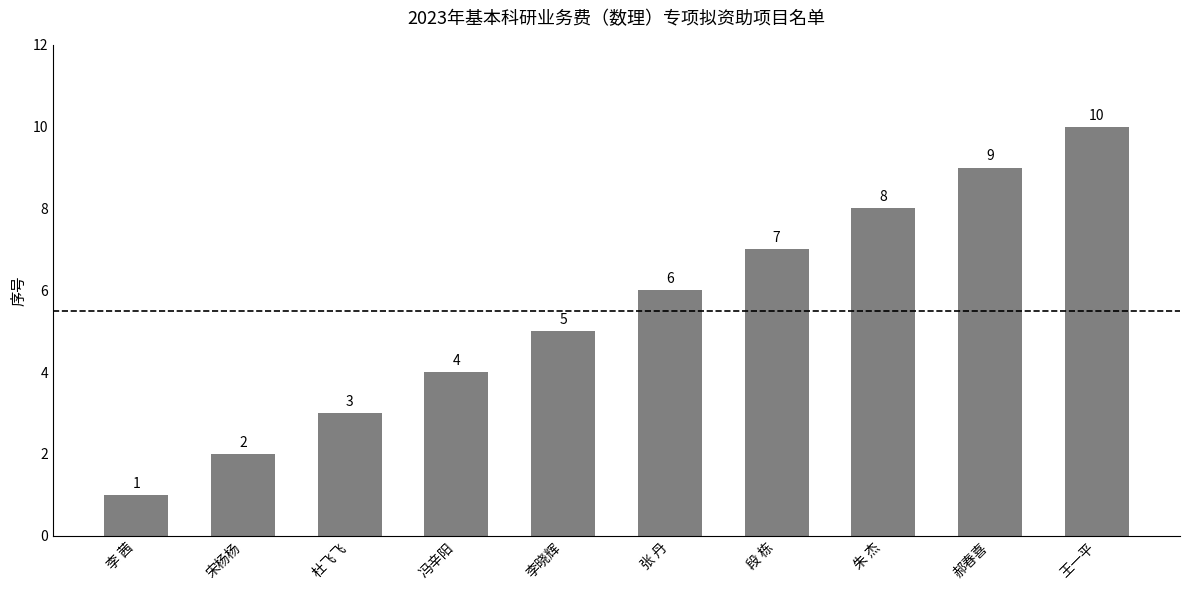

What is the average value?

6